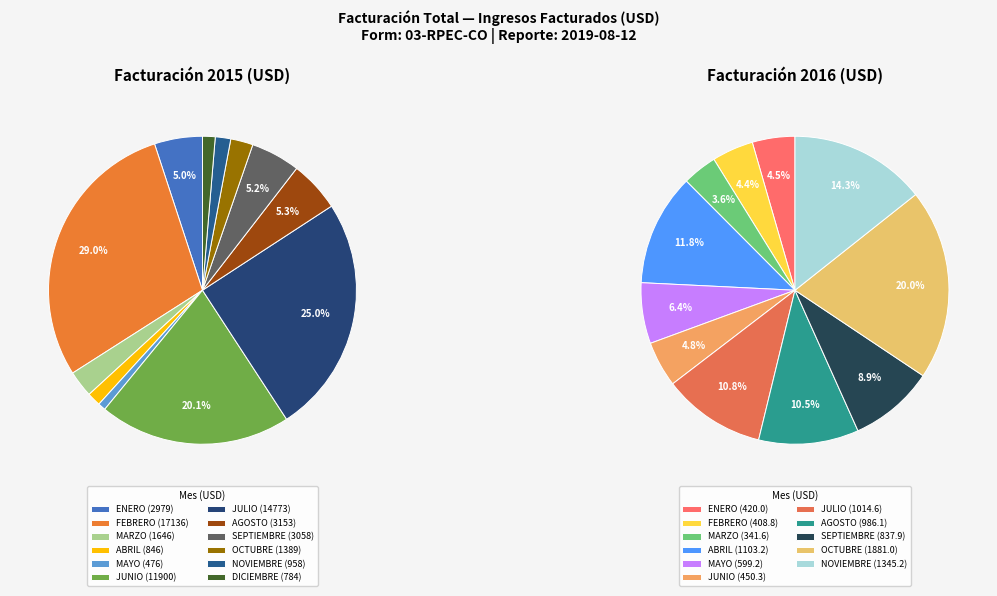

Does 7 account for over 50% of the chart?

No